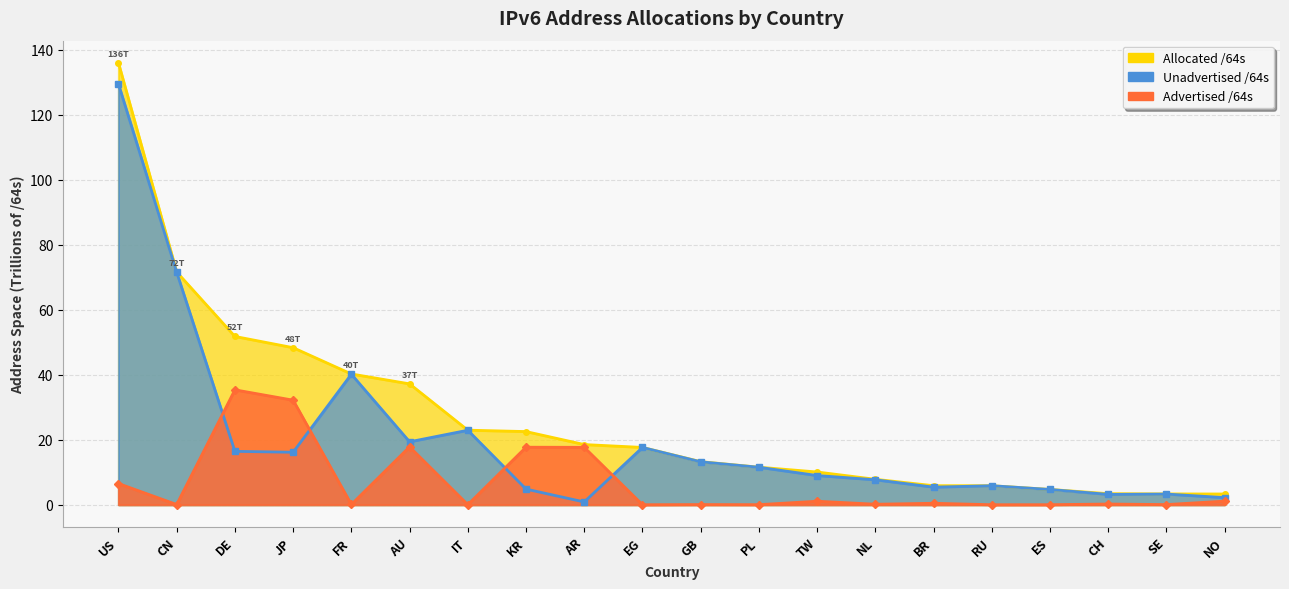

What is the difference between the second highest and minimum values in the Unadvertised /64s series?

70.7